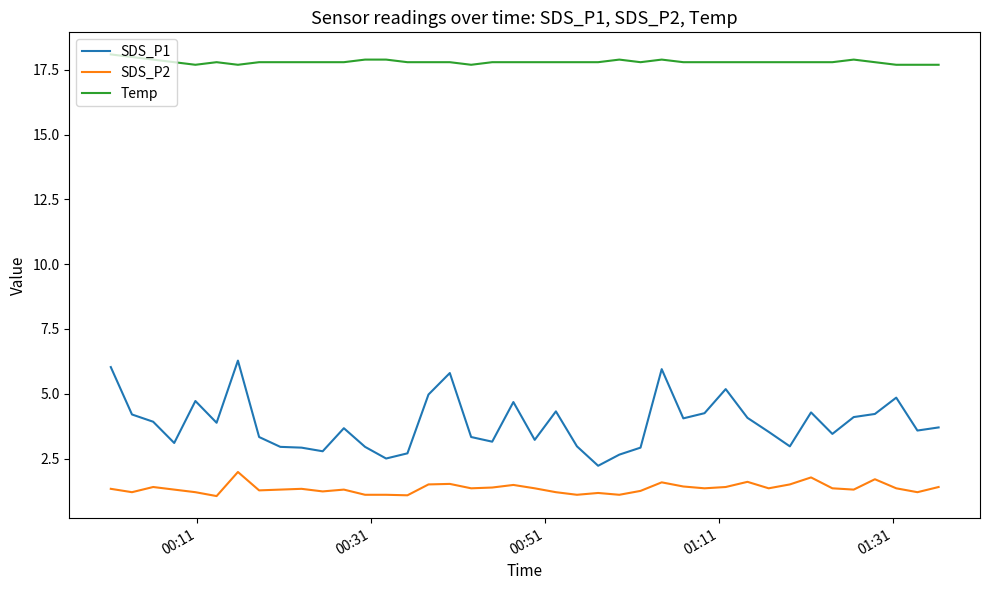

What is the maximum value shown in the chart?

18.1